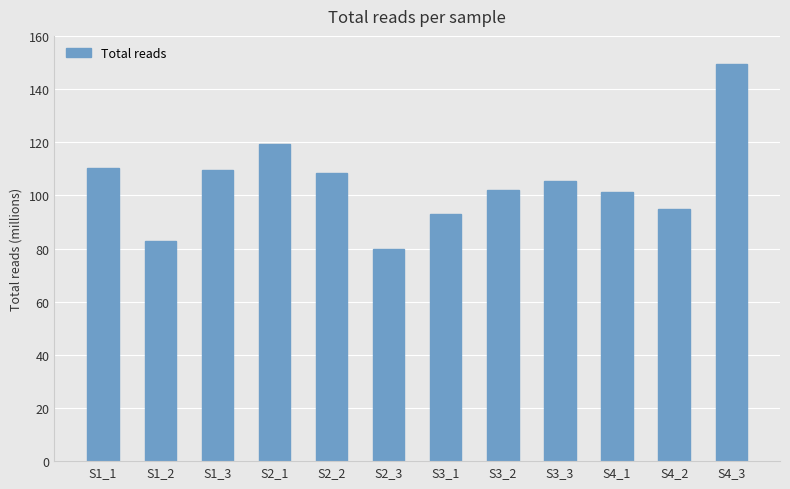

What is the difference between the values at S1_3 and S1_2?

26868174